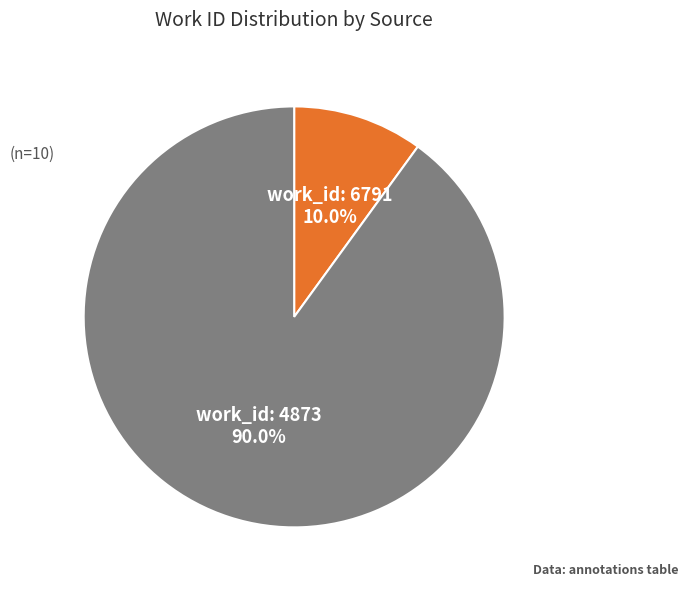

Does any single category account for the majority?

Yes